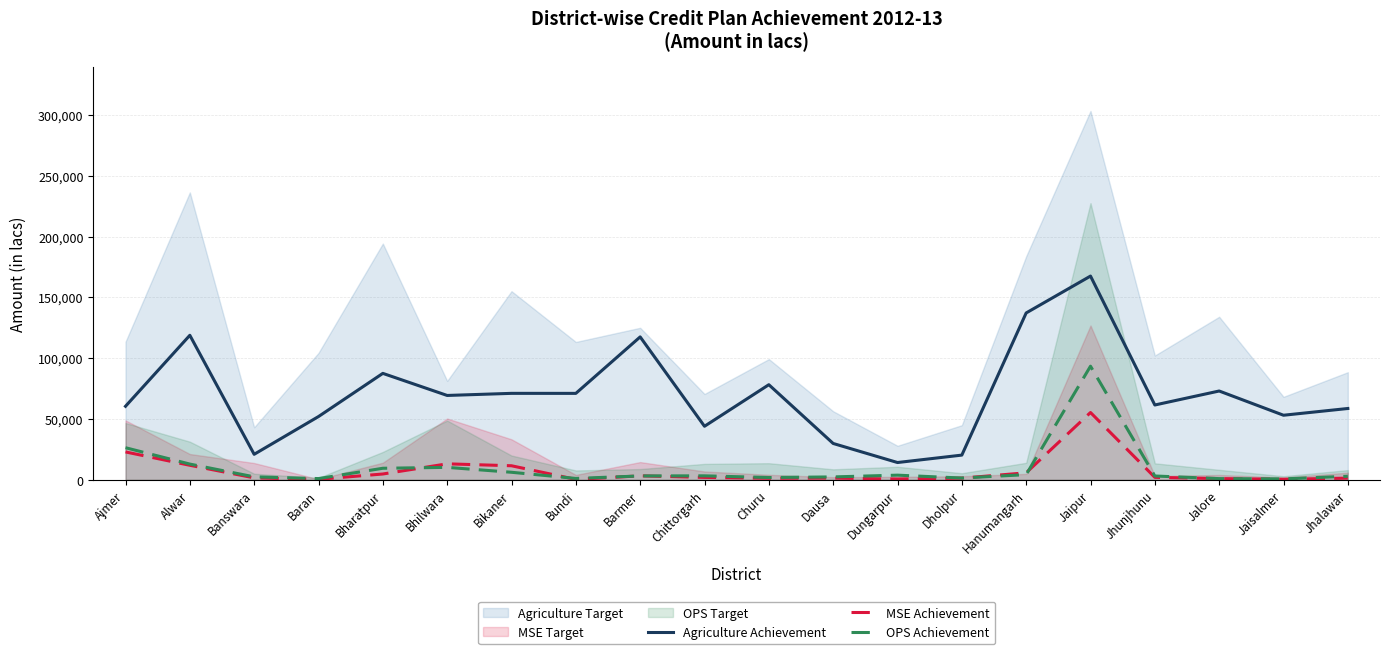

The Agriculture Achievement series shows 133948 at Churu. True or false?

False